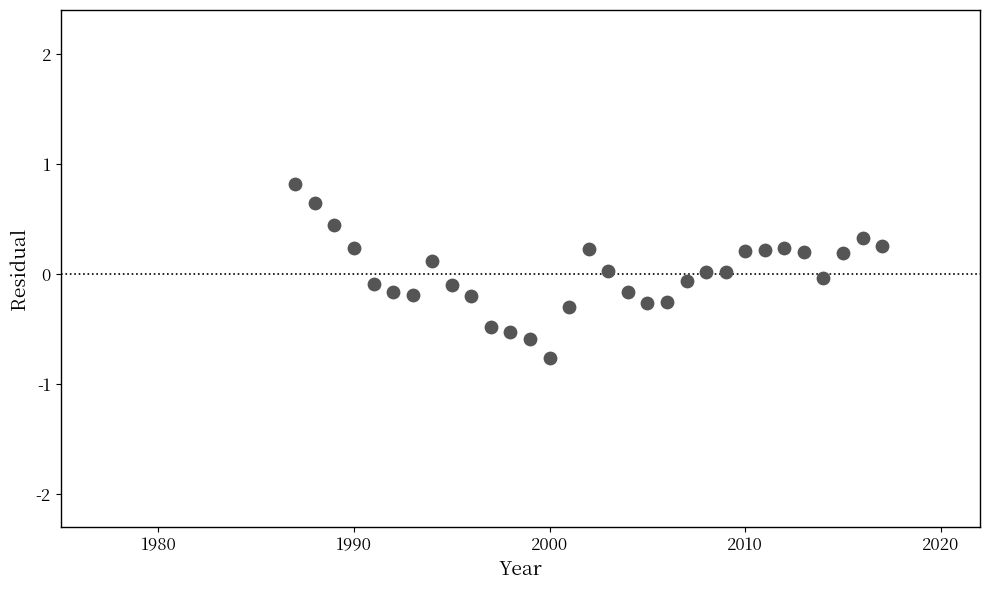

What is the range of Y values (max minus min)?

1.6